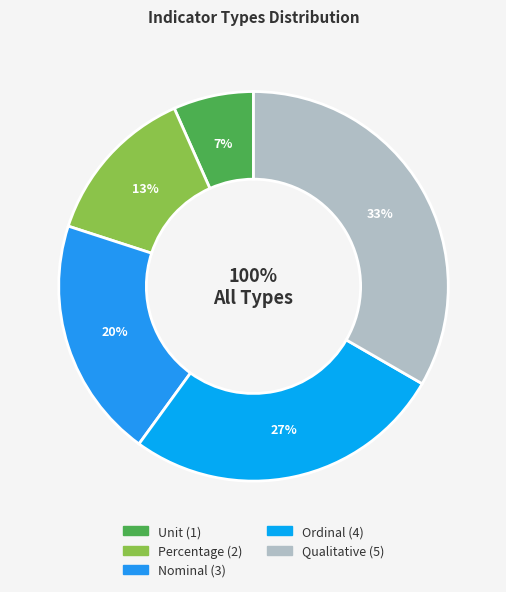

Which has a higher value, Qualitative or Unit?

Qualitative